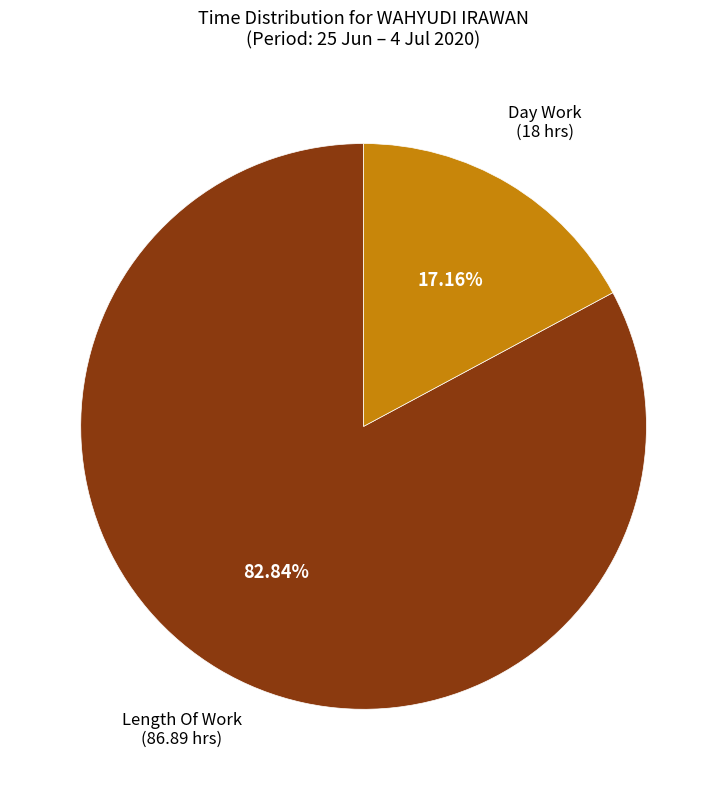

Count the number of slices in the pie.

2